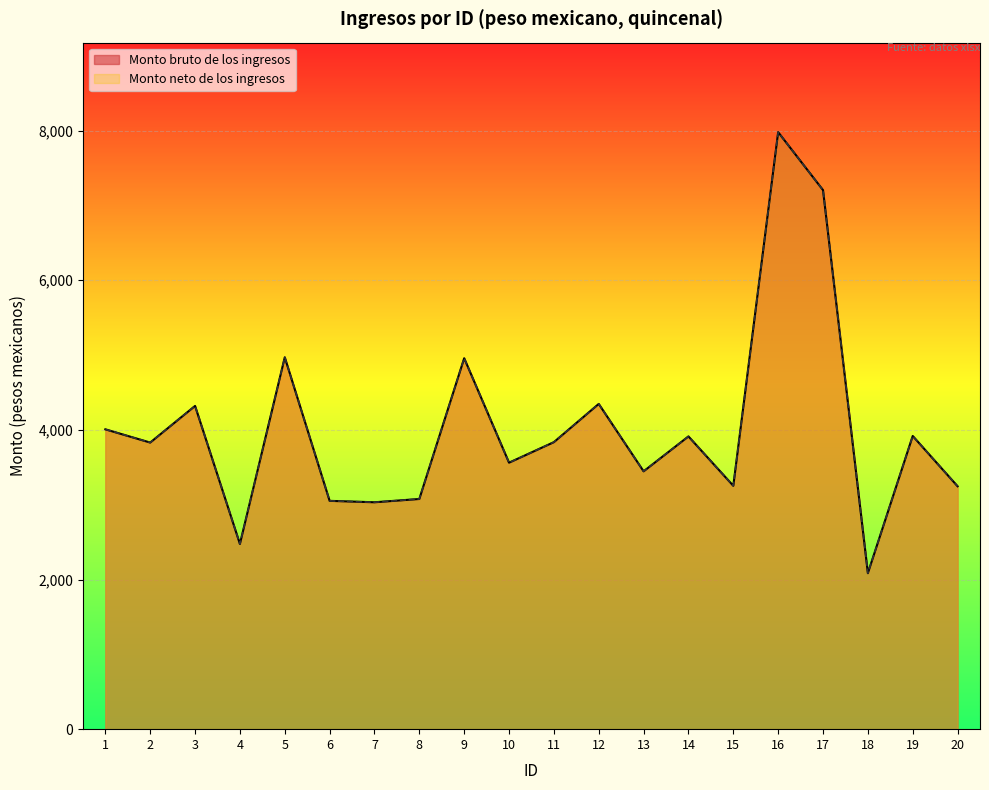

List the labels in order of Monto neto de los ingresos value, smallest first.

18, 4, 7, 6, 8, 20, 15, 13, 10, 2, 11, 14, 19, 1, 3, 12, 9, 5, 17, 16